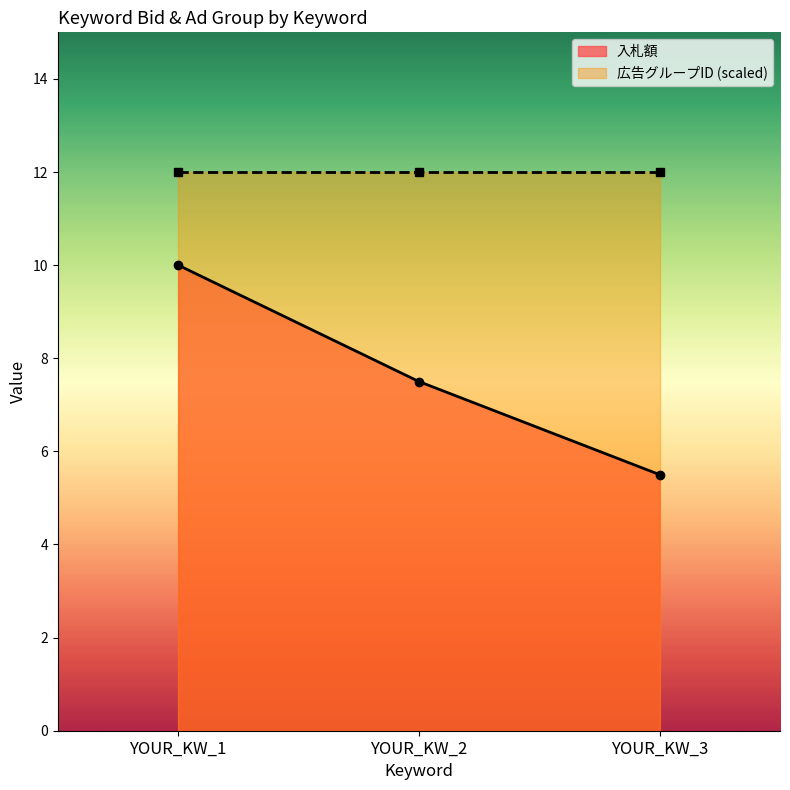

List the series in order of their overall mean, lowest first.

入札額, 広告グループID (scaled)